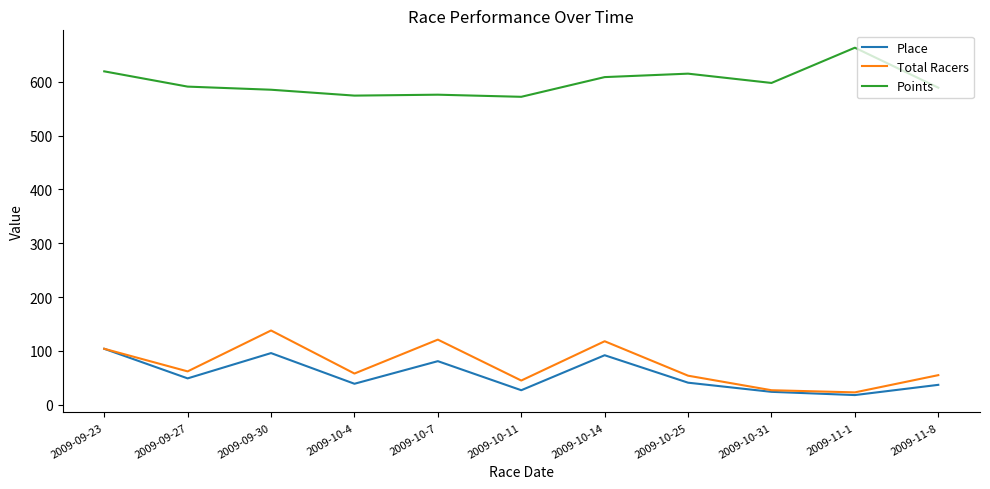

What is the sum of all Place values?

608.0